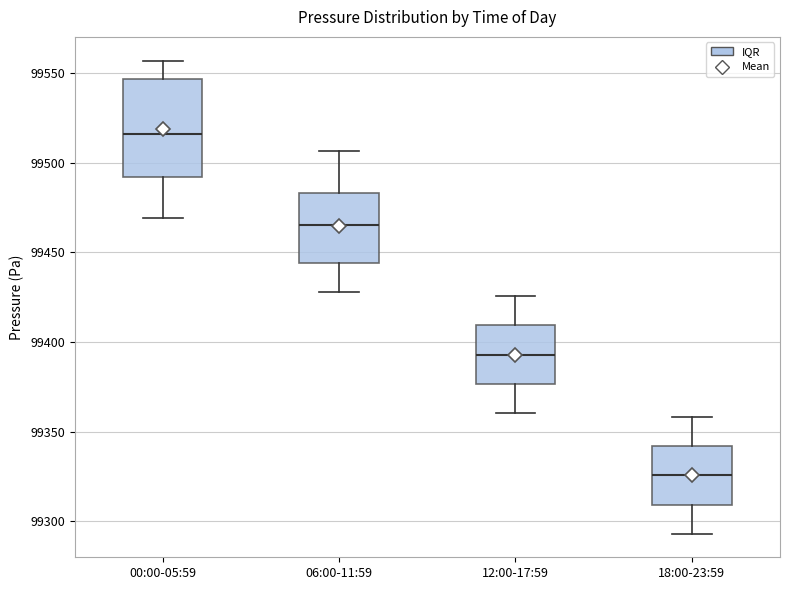

Reading left to right, transcribe this box plot: for each box, give where its median line is, the range the box spans, and where its two whiskers end, as read against the y-axis. The values are not printed on the chart, so give them approximately, as read against the axis.

00:00-05:59: median 99515, box 99490 to 99545, whiskers 99470 to 99555
06:00-11:59: median 99465, box 99445 to 99485, whiskers 99430 to 99505
12:00-17:59: median 99395, box 99375 to 99410, whiskers 99360 to 99425
18:00-23:59: median 99325, box 99310 to 99340, whiskers 99295 to 99360